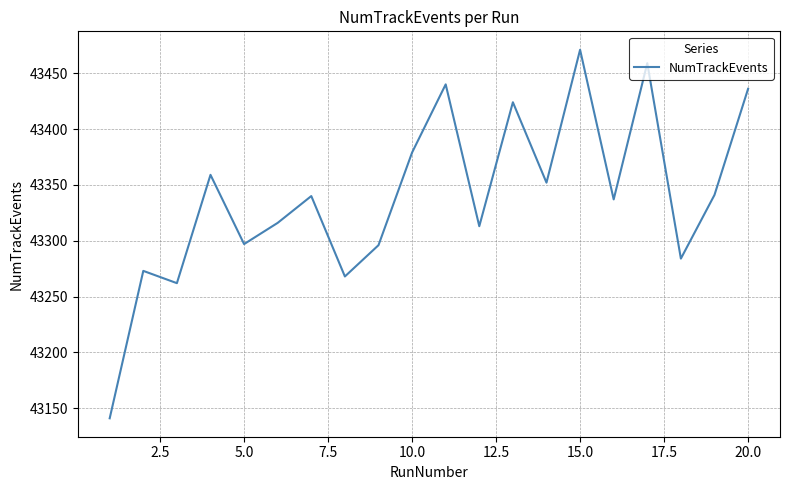

What is the greatest value displayed?

43471